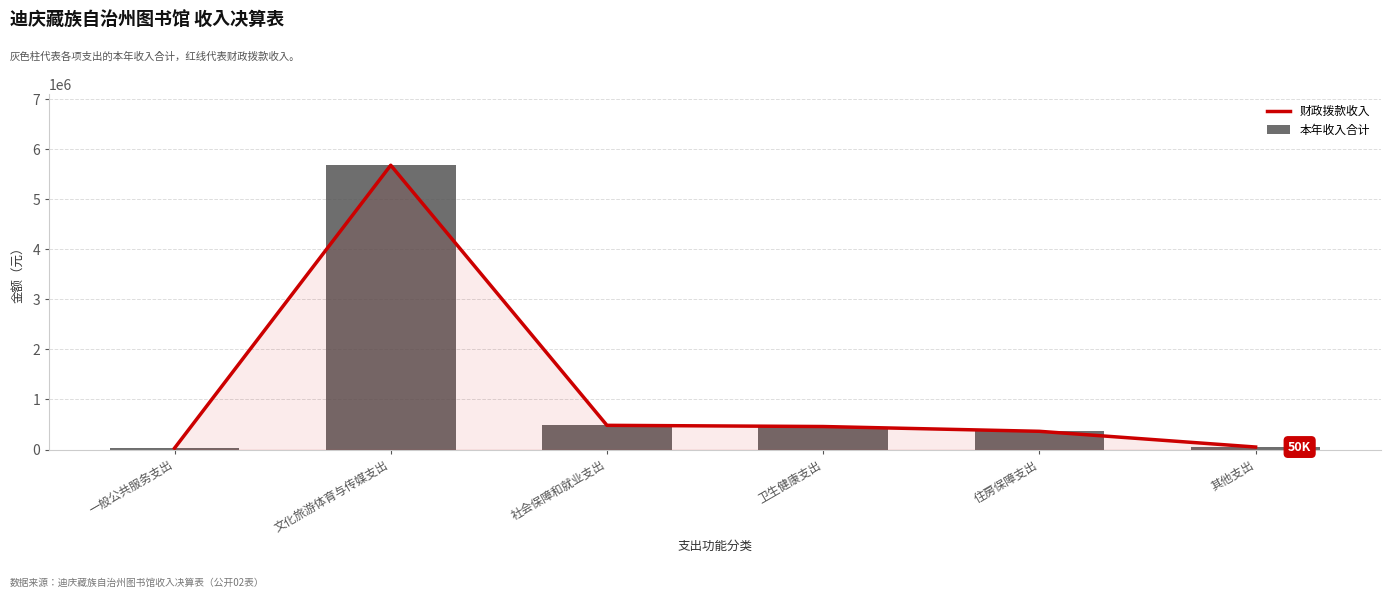

Reading right to left, extract all data points from this chart.

财政拨款收入: 其他支出=50000.0	住房保障支出=364342.1	卫生健康支出=459943.6	社会保障和就业支出=483771.5	文化旅游体育与传媒支出=5681780.4	一般公共服务支出=27000.0
本年收入合计: 其他支出=50000.0	住房保障支出=364342.1	卫生健康支出=459943.6	社会保障和就业支出=483771.5	文化旅游体育与传媒支出=5681780.4	一般公共服务支出=27000.0